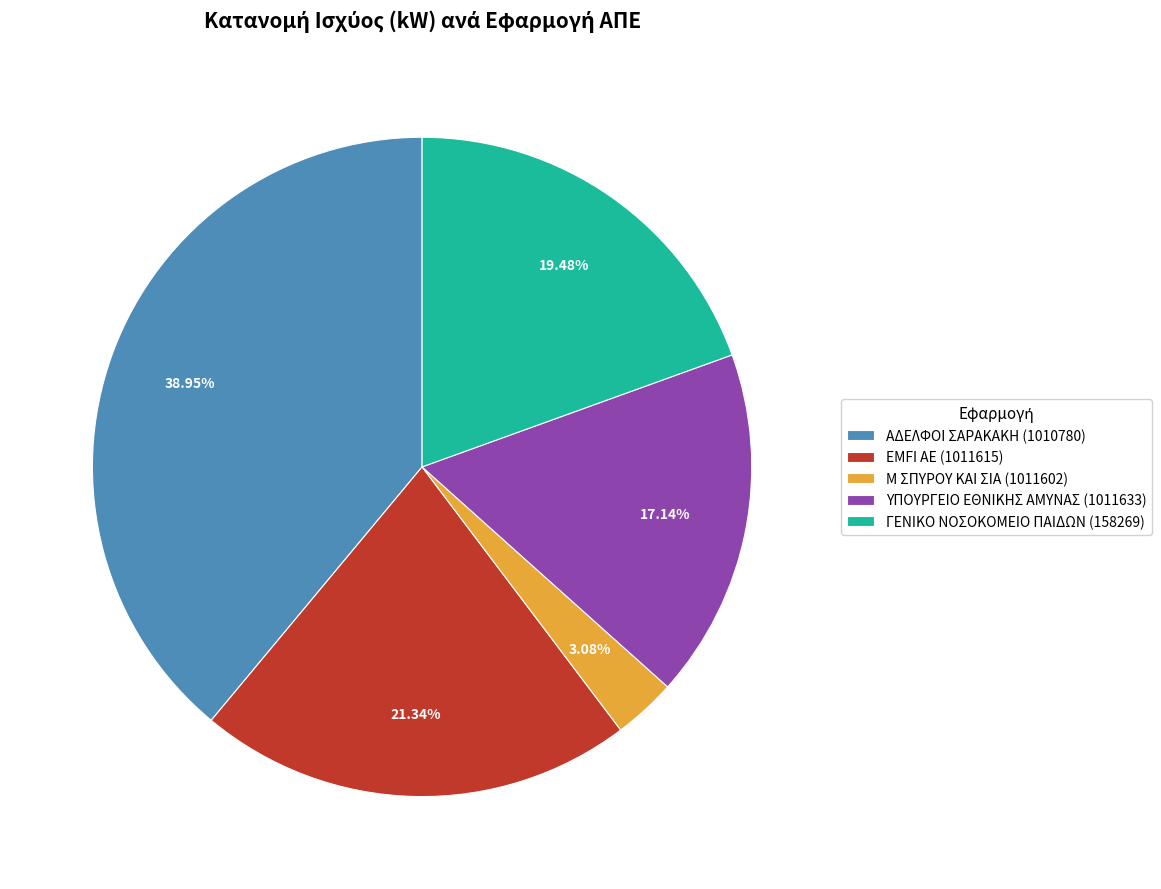

Does any single category account for the majority?

No